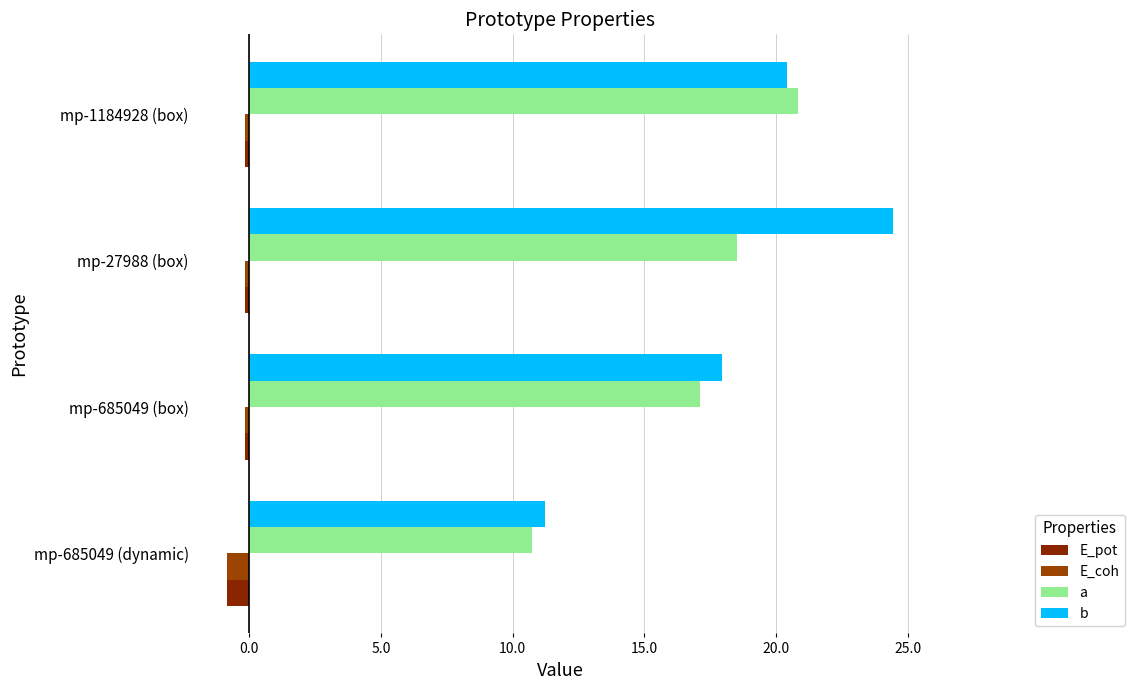

What are all the series names shown in the legend?

E_pot, E_coh, a, b